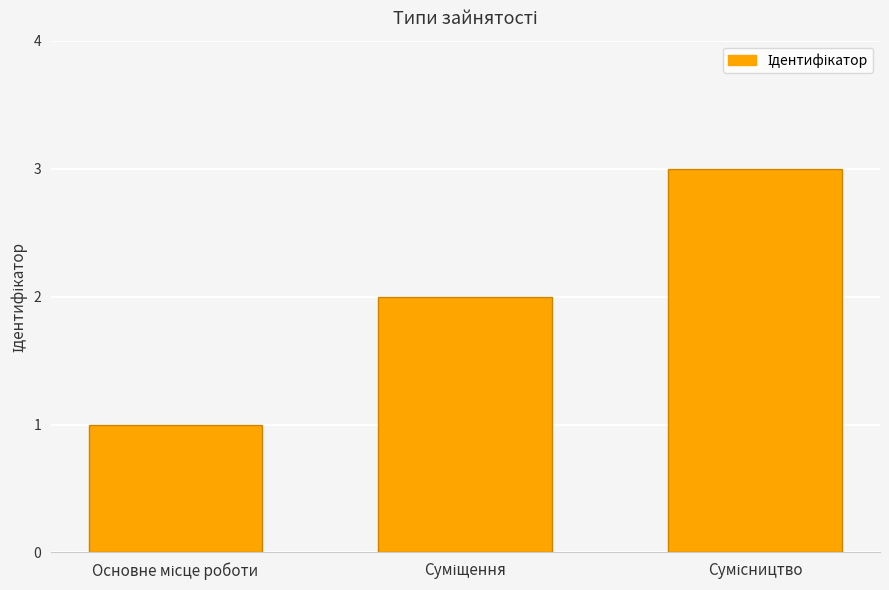

What is the sum of all values?

6